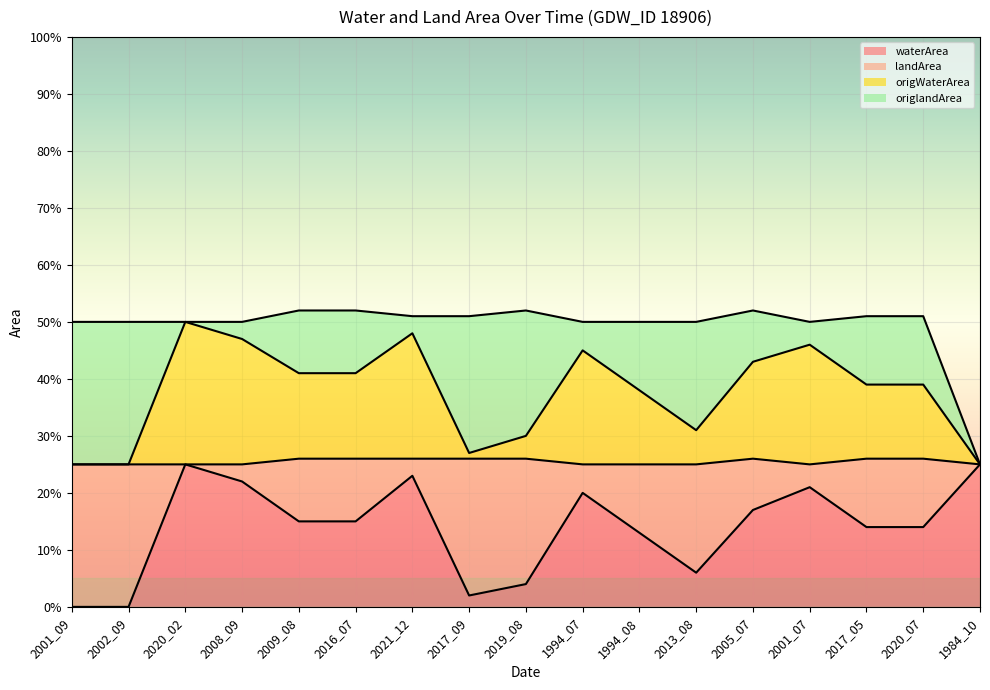

How many values in the waterArea series exceed 0?

15